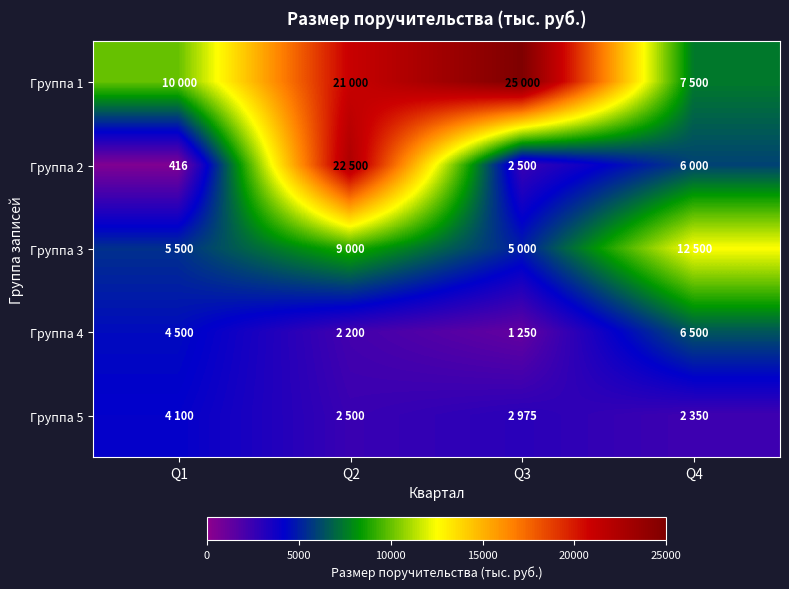

How many distinct data groups are displayed?

5